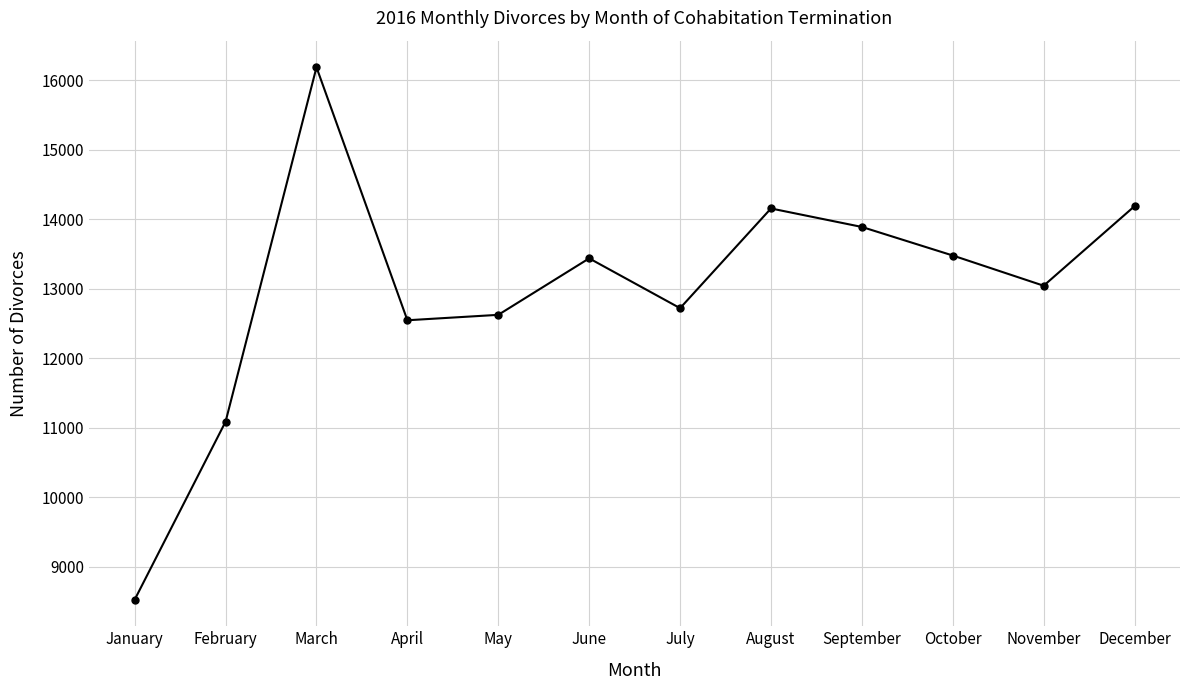

At which label is the value closest to 12356?

April